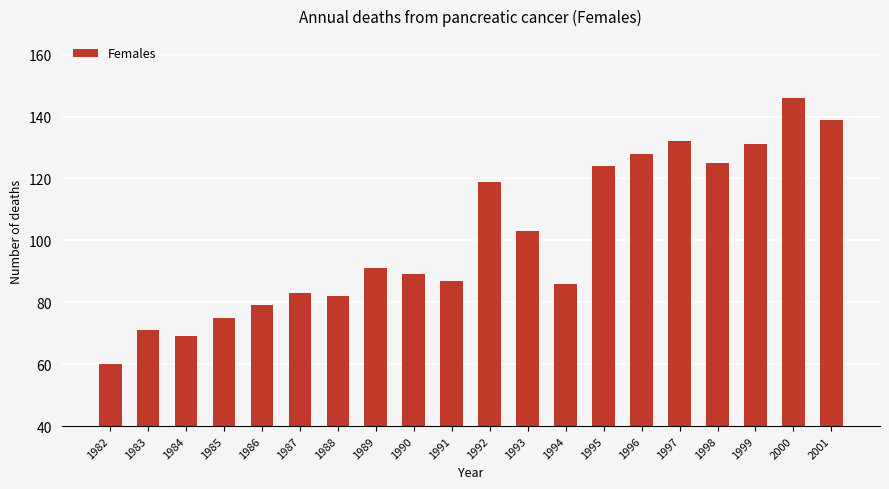

Between 1992 and 1986, which is larger?

1992